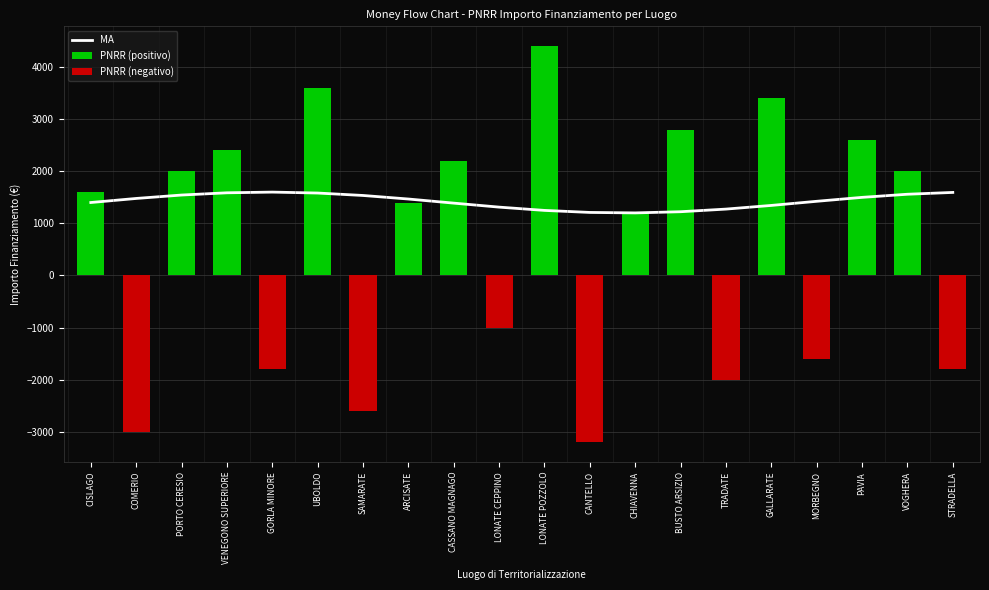

What position from the left is TRADATE?

15